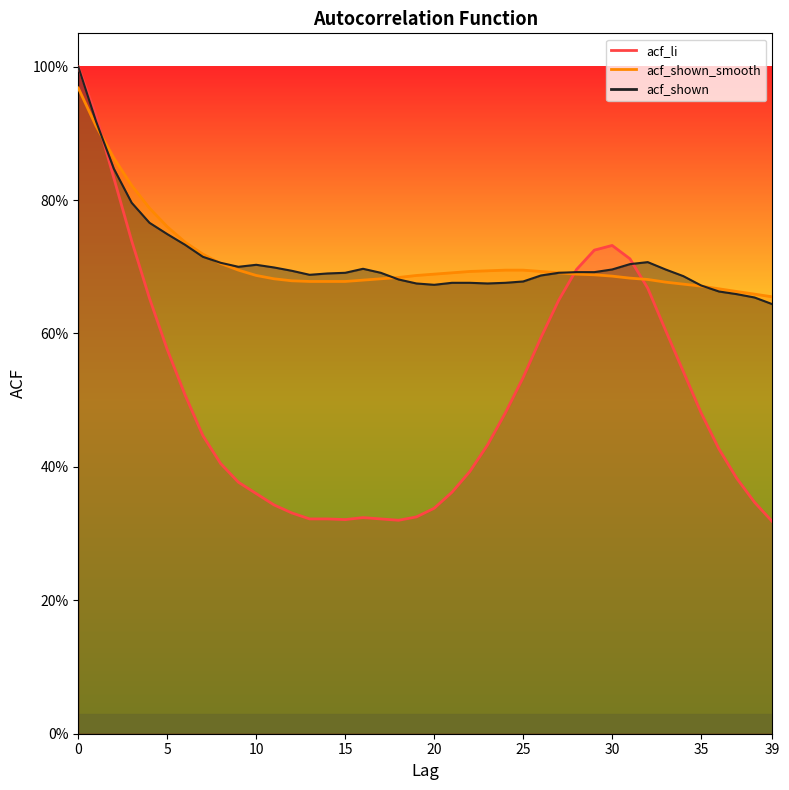

Rank the series by their maximum value, from lowest to highest.

acf_shown_smooth, acf_li, acf_shown